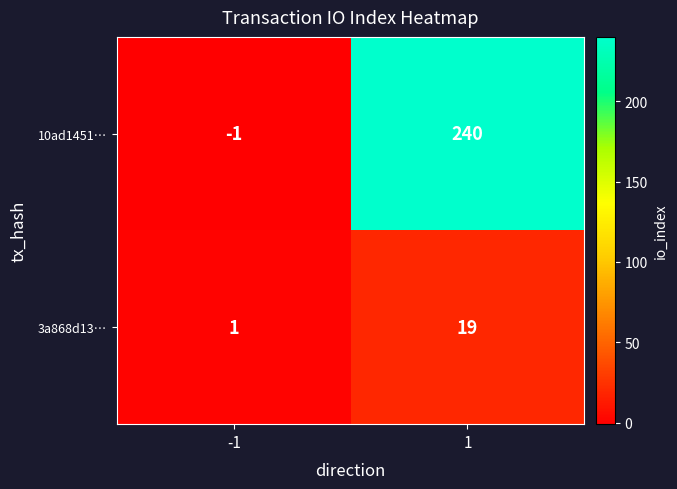

What is the maximum value shown in the chart?

240